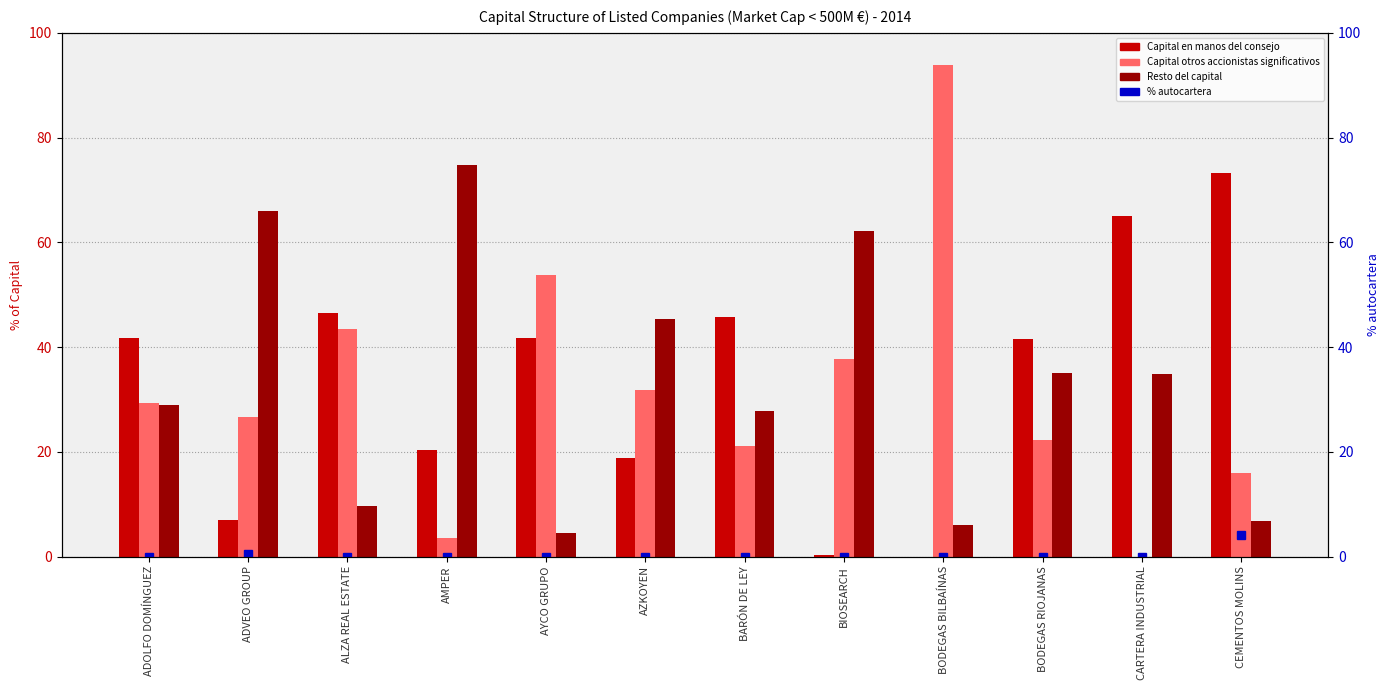

Reading right to left, list all the values displayed in this chart.

Capital en manos del consejo: 73.2	65.1	41.5	0.0	0.2	45.6	18.7	41.7	20.3	46.4	6.9	41.7
Capital otros accionistas significativos: 16.0	0.0	22.3	93.9	37.7	21.1	31.8	53.8	3.6	43.5	26.6	29.4
Resto del capital: 6.8	34.9	35.0	6.1	62.1	27.9	45.5	4.5	74.7	9.7	65.9	28.9
% autocartera: 4.0	0.0	0.0	0.0	0.0	0.0	0.0	0.0	0.0	0.0	0.4	0.0